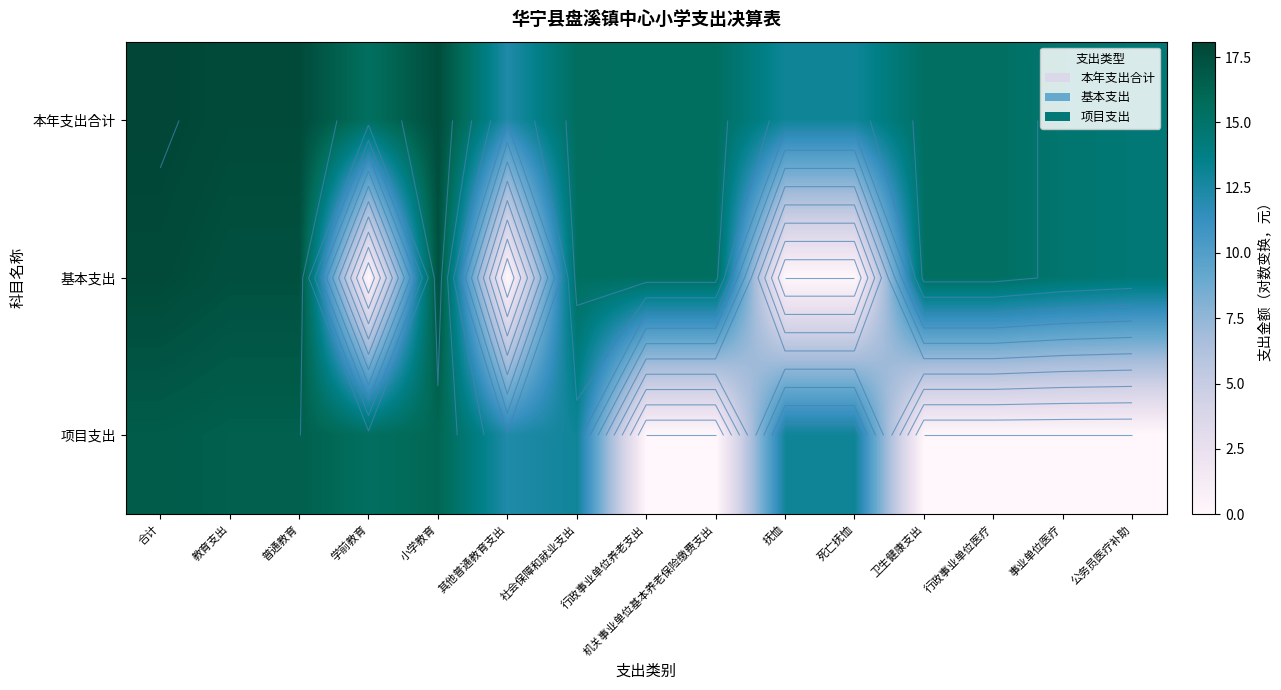

How many values in the 本年支出合计 series are below 15?

5